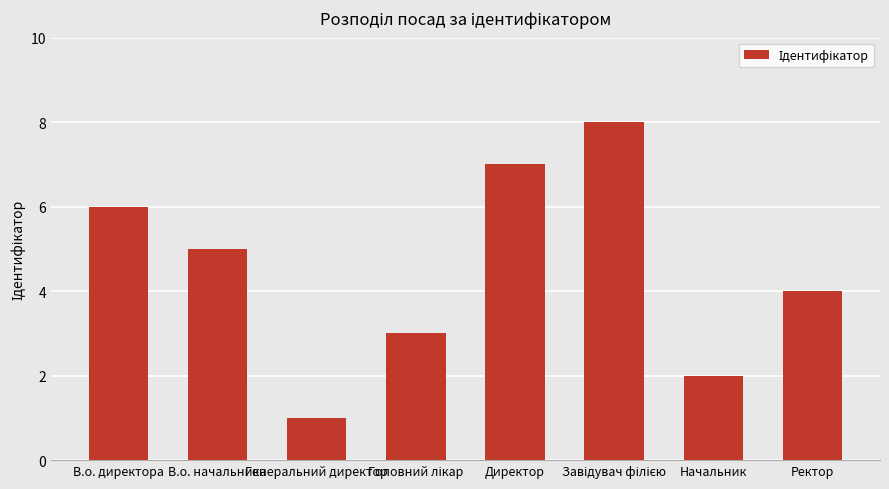

The chart shows a value of 2 at В.о. директора. True or false?

False